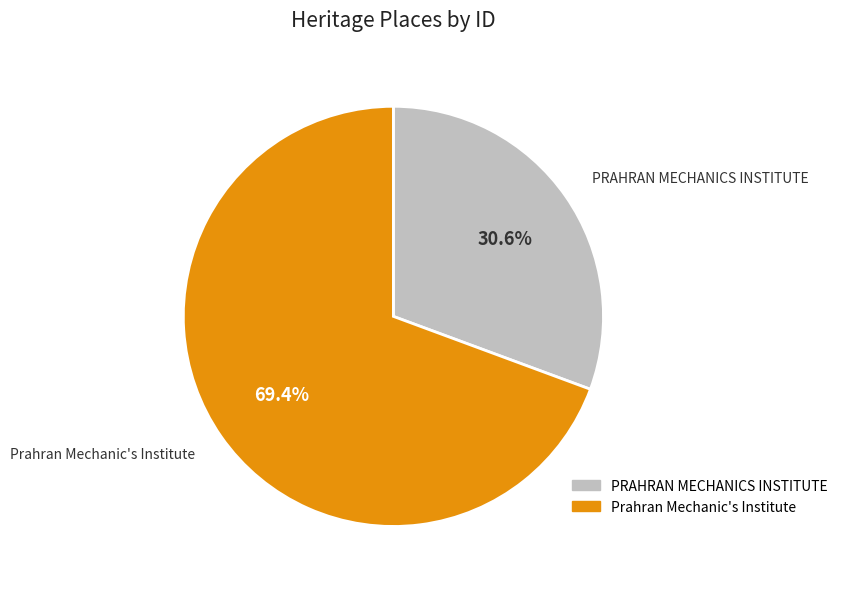

Which category accounts for the majority?

Prahran Mechanic's Institute